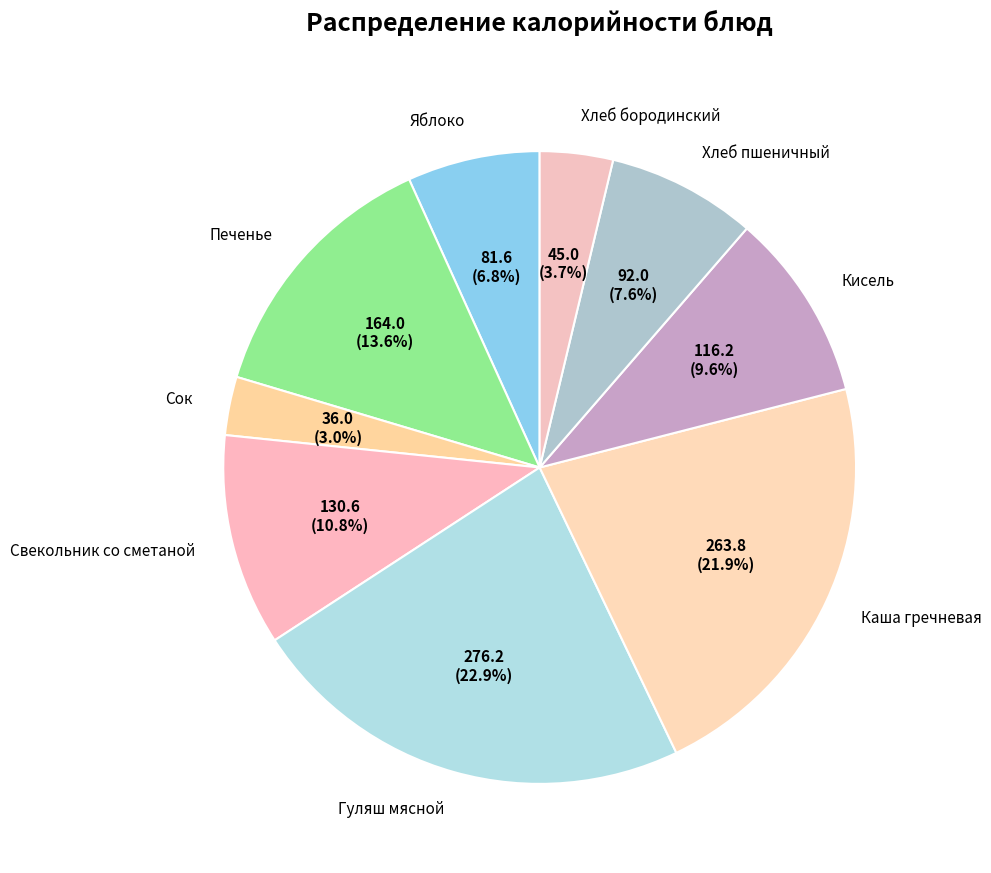

What percentage is the Яблоко slice, to the nearest percent?

7%